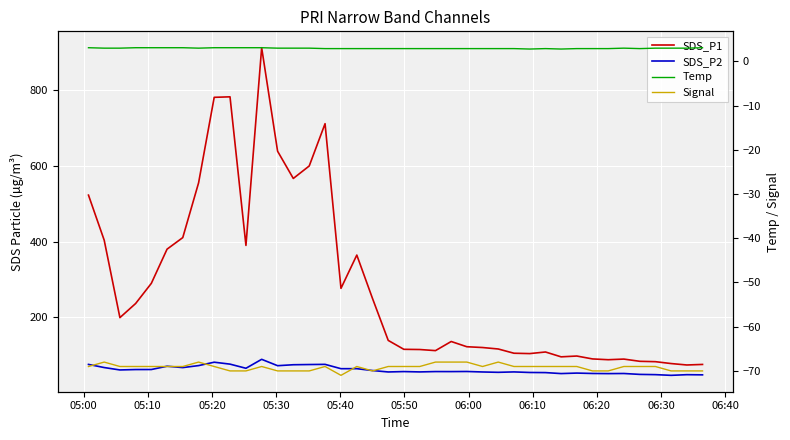

What is the smallest value displayed?

-71.0